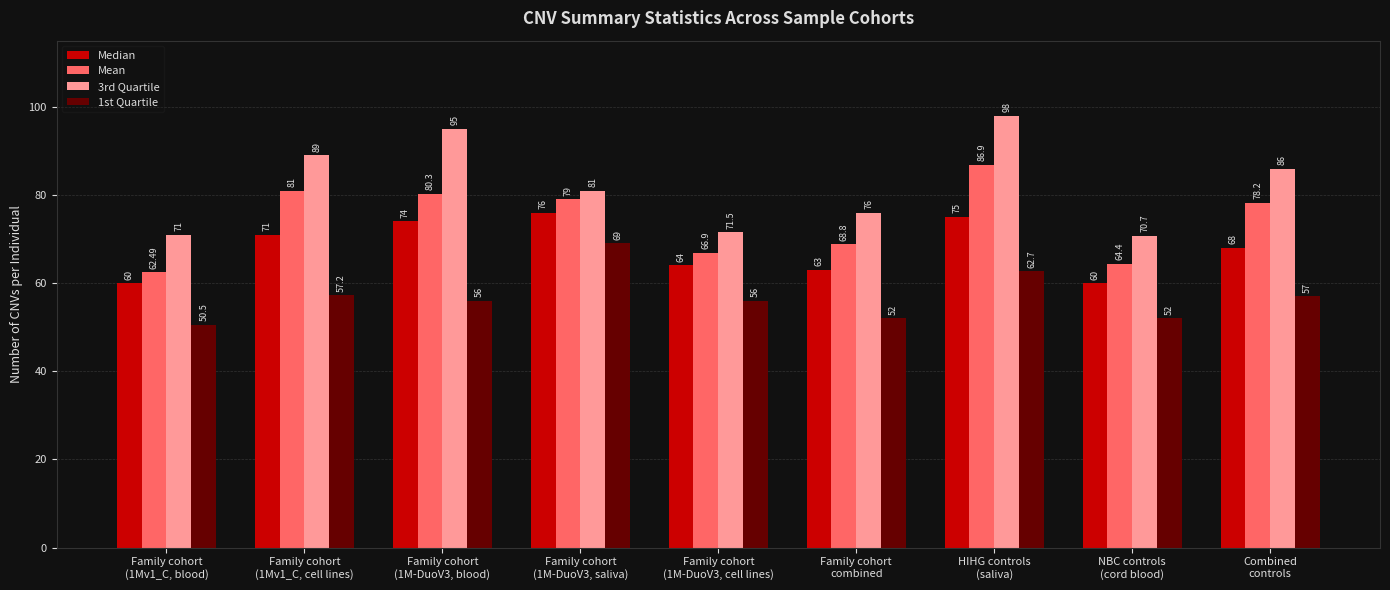

What is the average value of the 3rd Quartile series?

82.0